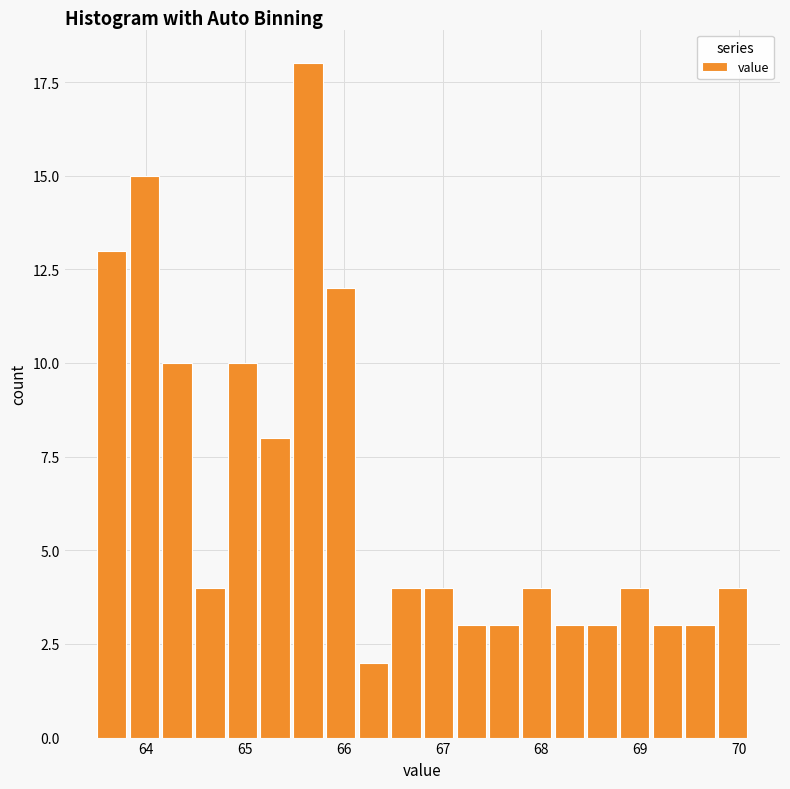

Around what value on the x-axis is the tallest bar? Give the approximate position of its centre, as read against the axis.

65.6